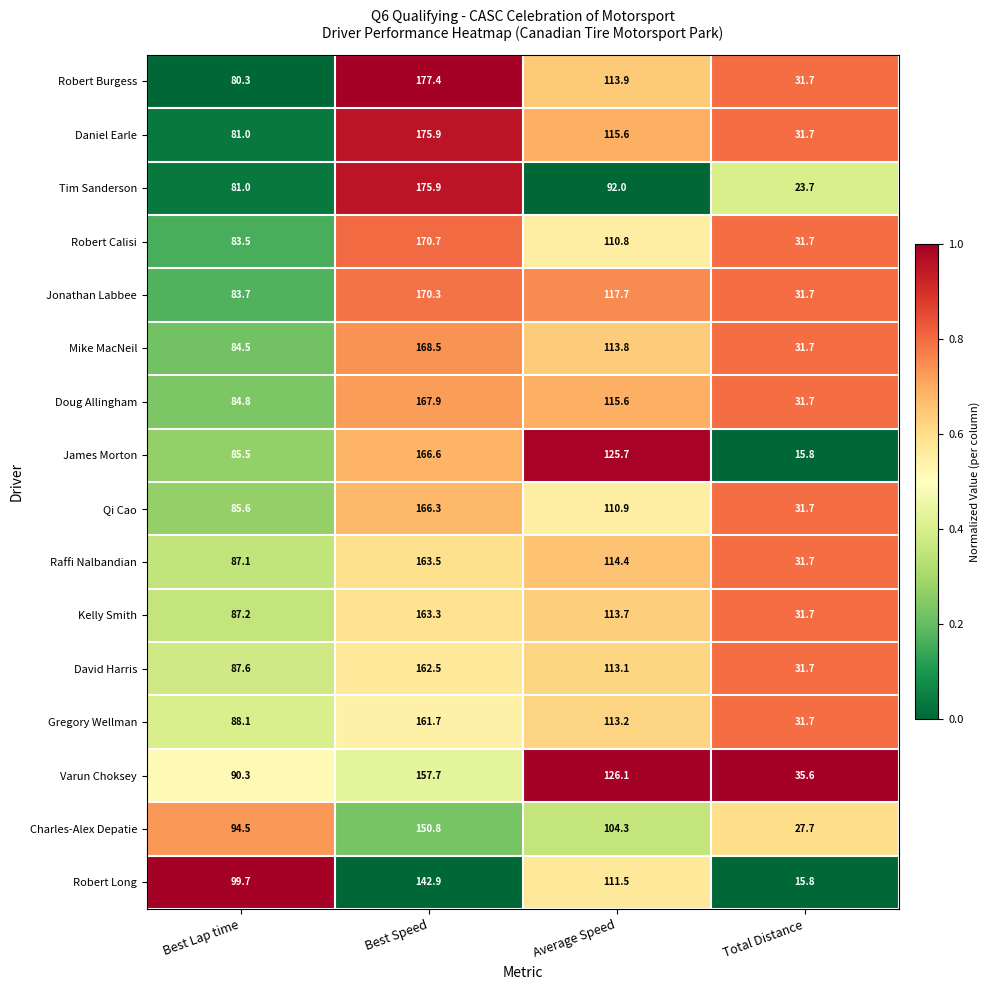

The value of Kelly Smith at Average Speed is 113.7. True or false?

True